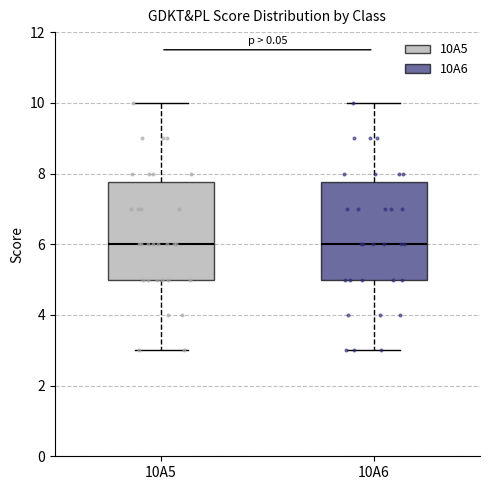

Reading left to right, transcribe this box plot: for each box, give where its median line is, the range the box spans, and where its two whiskers end, as read against the y-axis. The values are not printed on the chart, so give them approximately, as read against the axis.

10A5: median 6.0, box 5.0 to 7.8, whiskers 3.0 to 10.0
10A6: median 6.0, box 5.0 to 7.8, whiskers 3.0 to 10.0